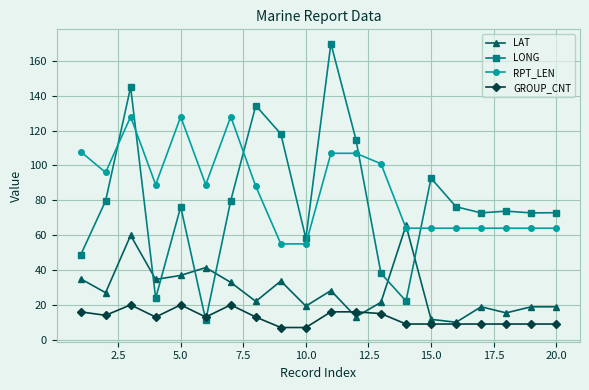

Which series has the largest total across all categories?

RPT_LEN